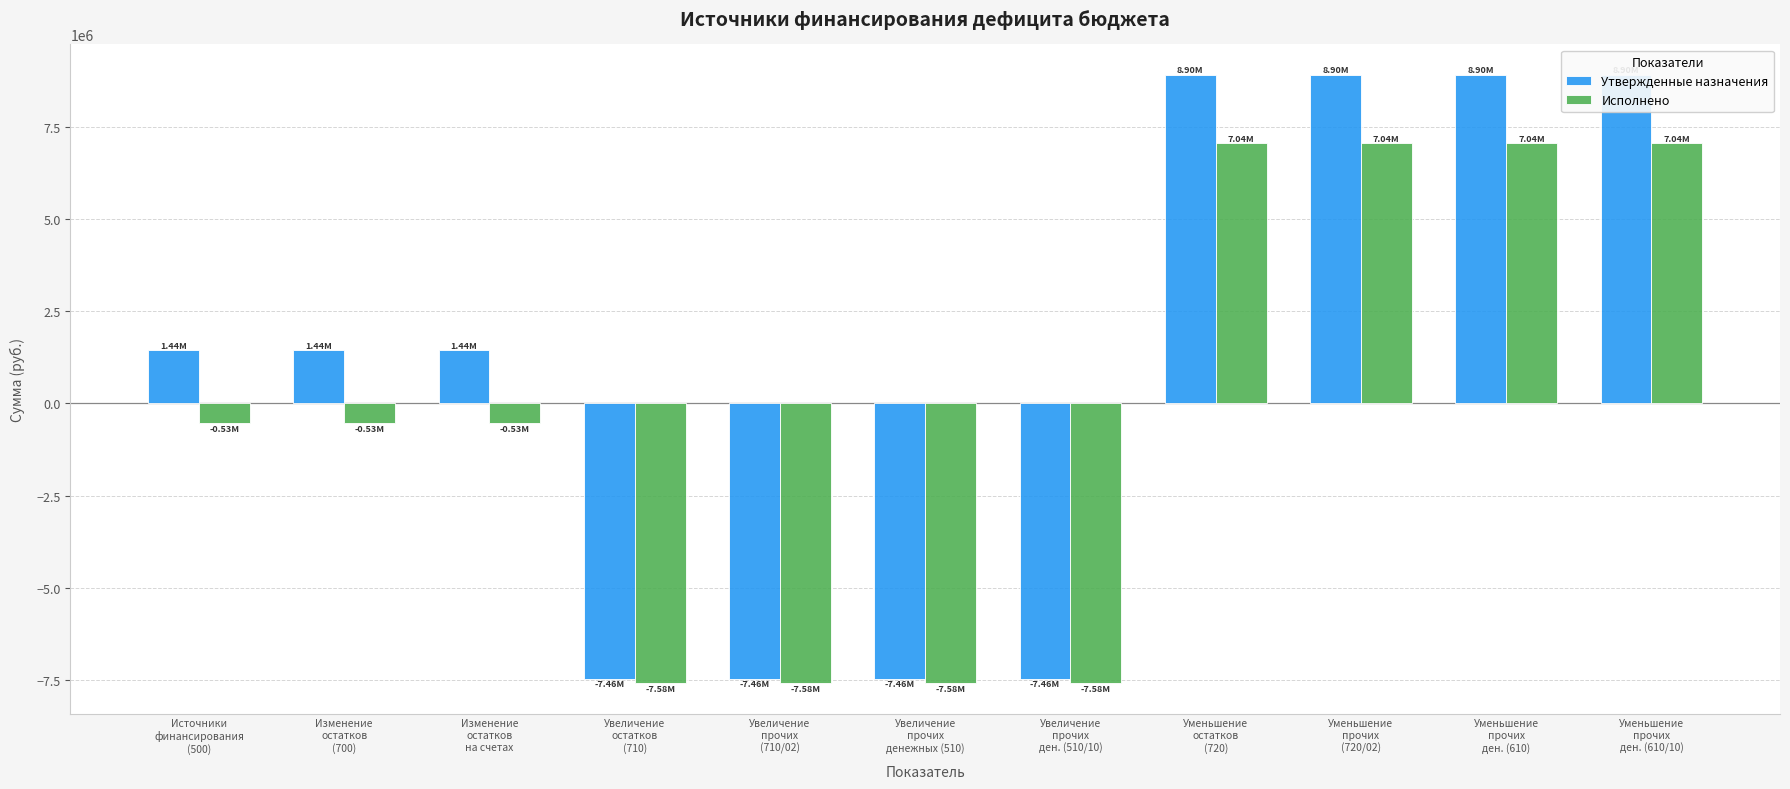

At Уменьшение
прочих
(720/02), list the series in order from smallest to largest.

Исполнено, Утвержденные назначения